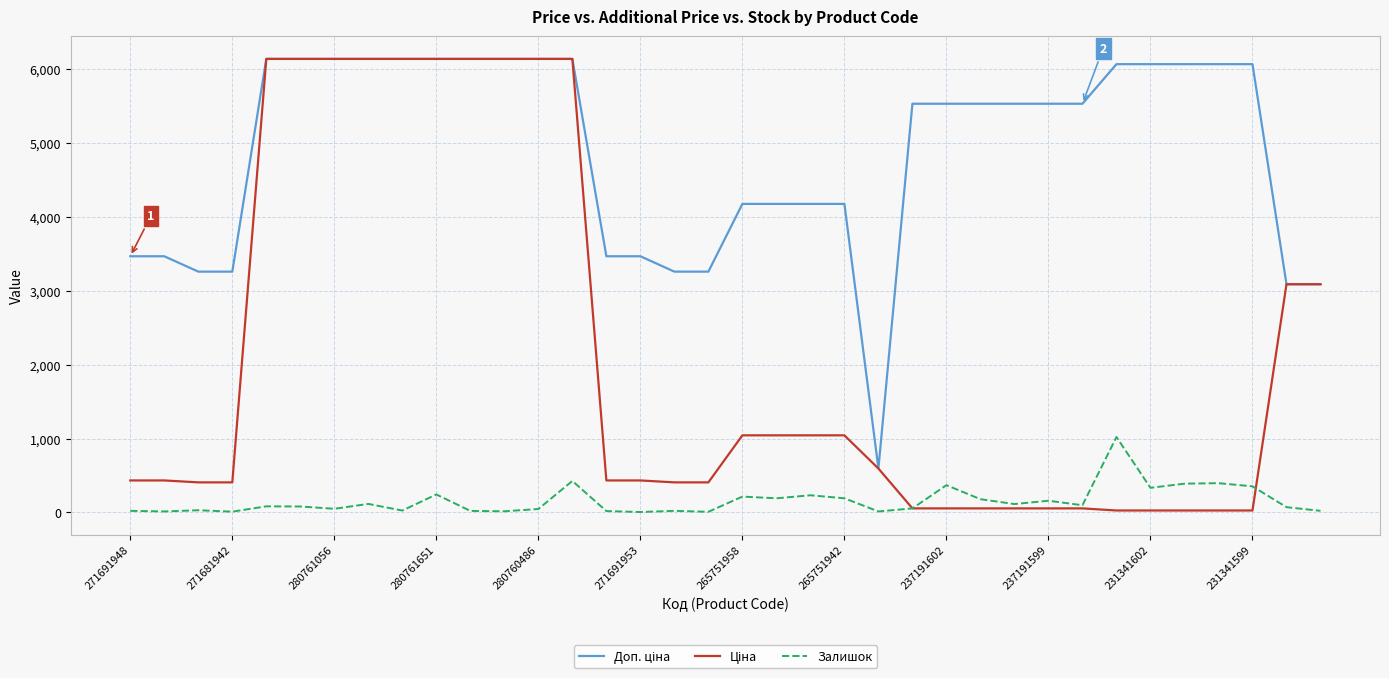

What is the highest value of the Залишок series?

1022.0